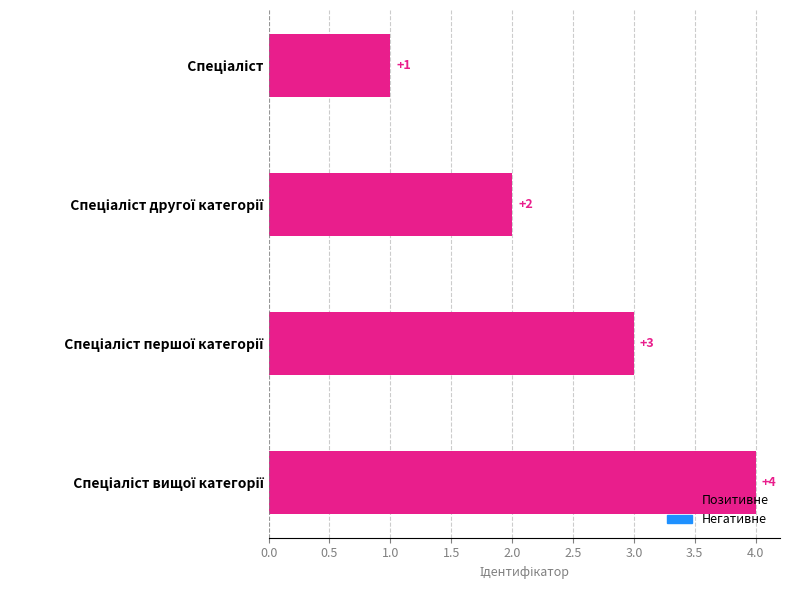

How many values are between 2 and 4?

3